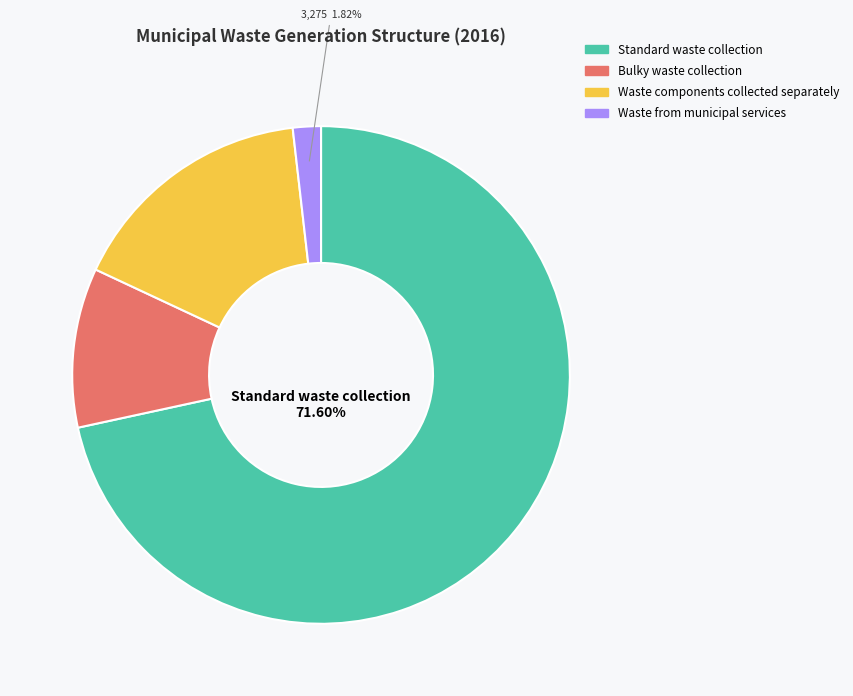

Between Waste from municipal services and Standard waste collection, which is larger?

Standard waste collection